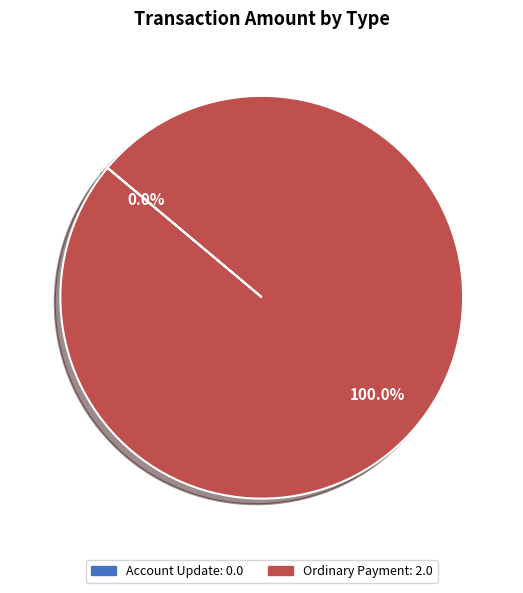

Which slice is the largest?

Ordinary Payment